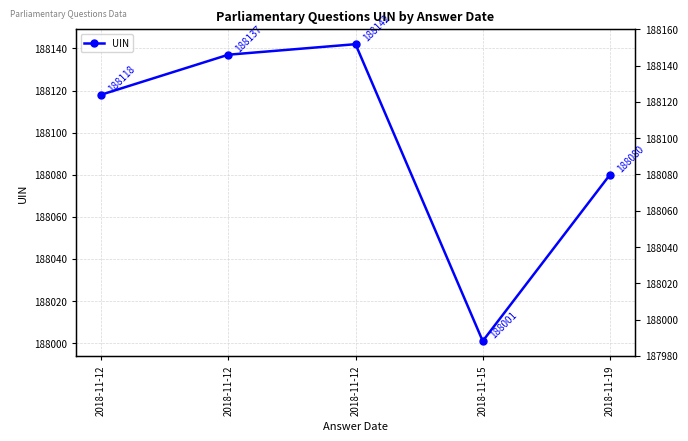

Is this an area chart (filled region under the line)?

No